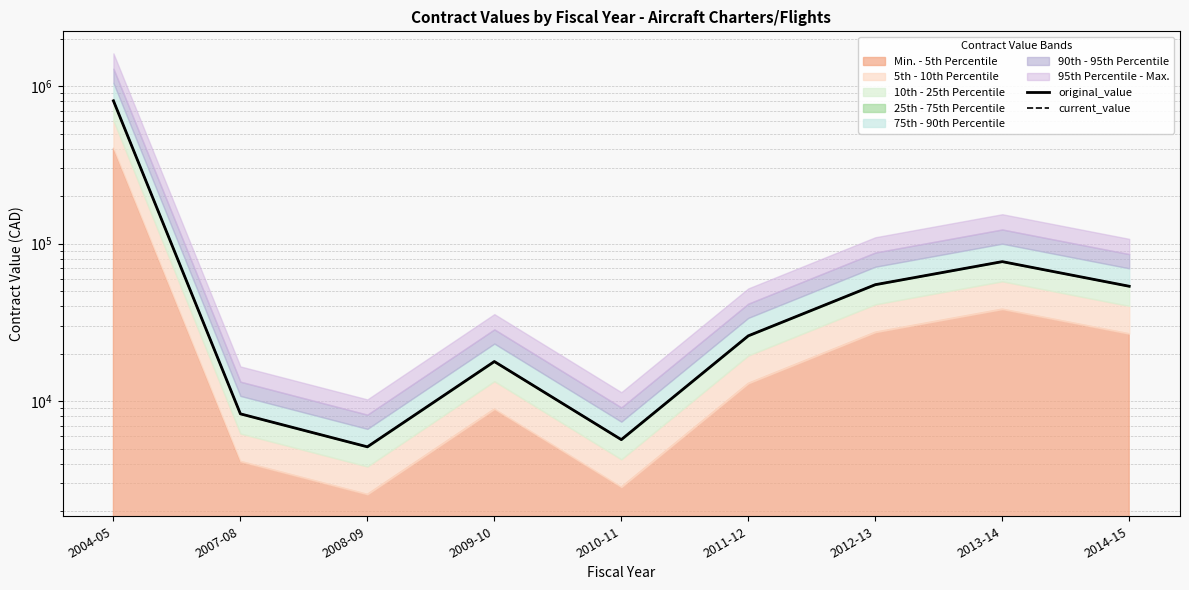

True or false: original_value has a value of 8599.0 at 2010-11.

False